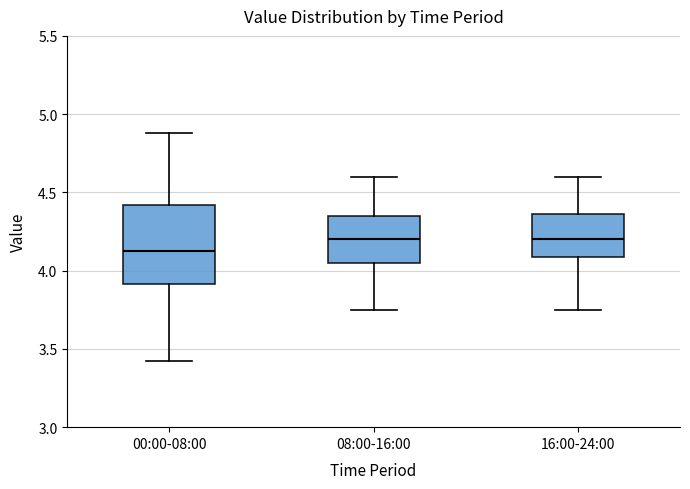

Reading left to right, read every box against the y-axis: the position of its median line, the range the box covers, and the ends of its whiskers. The values are not printed on the chart, so give them approximately, as read against the axis.

00:00-08:00: median 4.15, box 3.90 to 4.40, whiskers 3.40 to 4.90
08:00-16:00: median 4.20, box 4.05 to 4.35, whiskers 3.75 to 4.60
16:00-24:00: median 4.20, box 4.10 to 4.35, whiskers 3.75 to 4.60